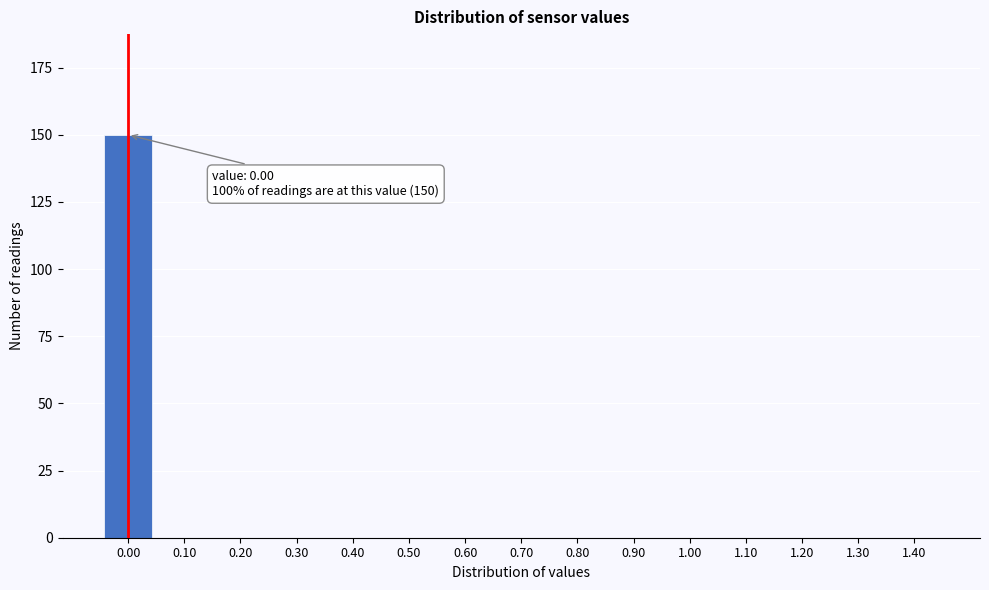

Reading left to right, list all the values displayed in this chart.

0.00=150	0.10=0	0.20=0	0.30=0	0.40=0	0.50=0	0.60=0	0.70=0	0.80=0	0.90=0	1.00=0	1.10=0	1.20=0	1.30=0	1.40=0